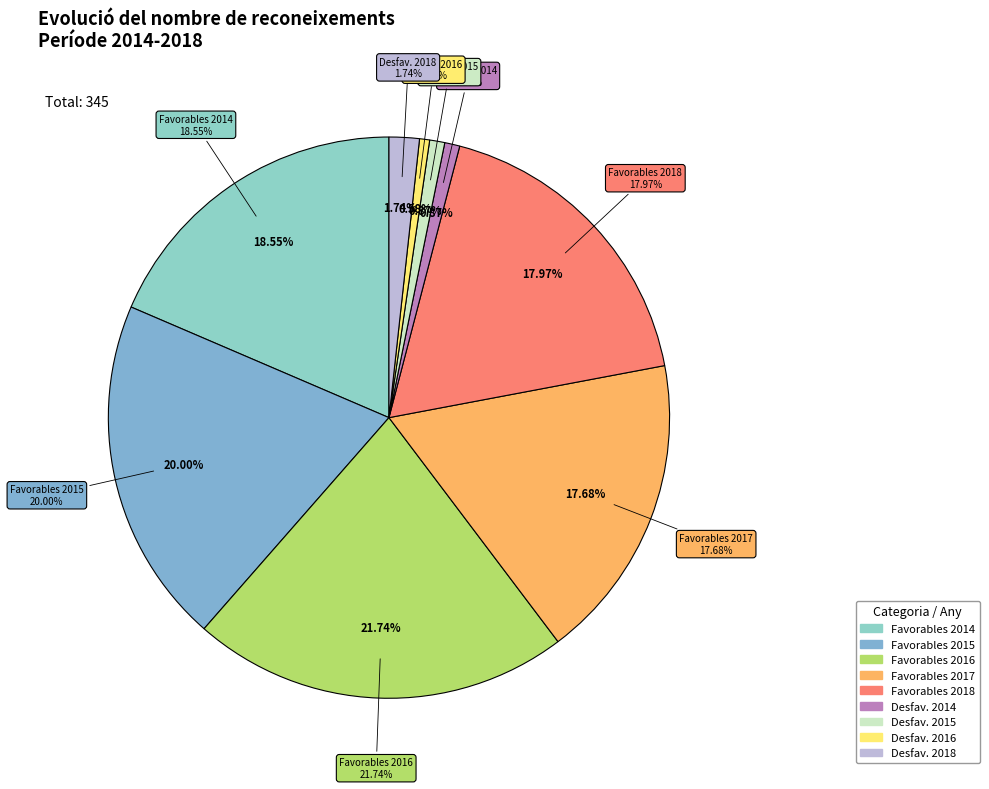

To the nearest percent, what portion does 2015 represent?

21%